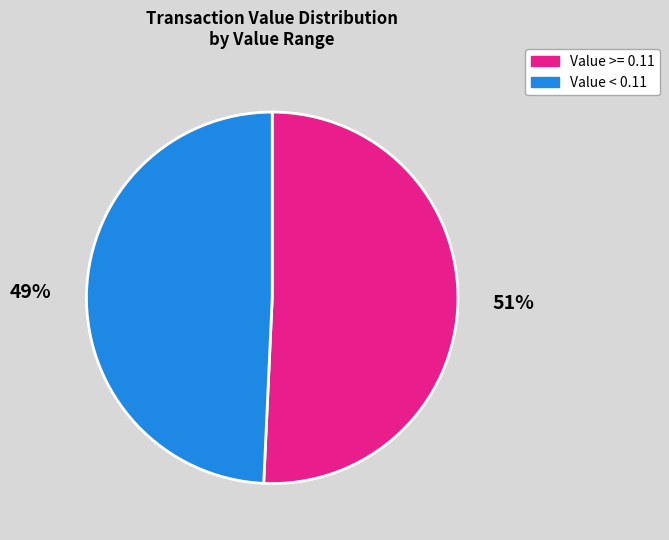

To the nearest percent, what is the combined percentage of Value < 0.11 and Value >= 0.11?

100%